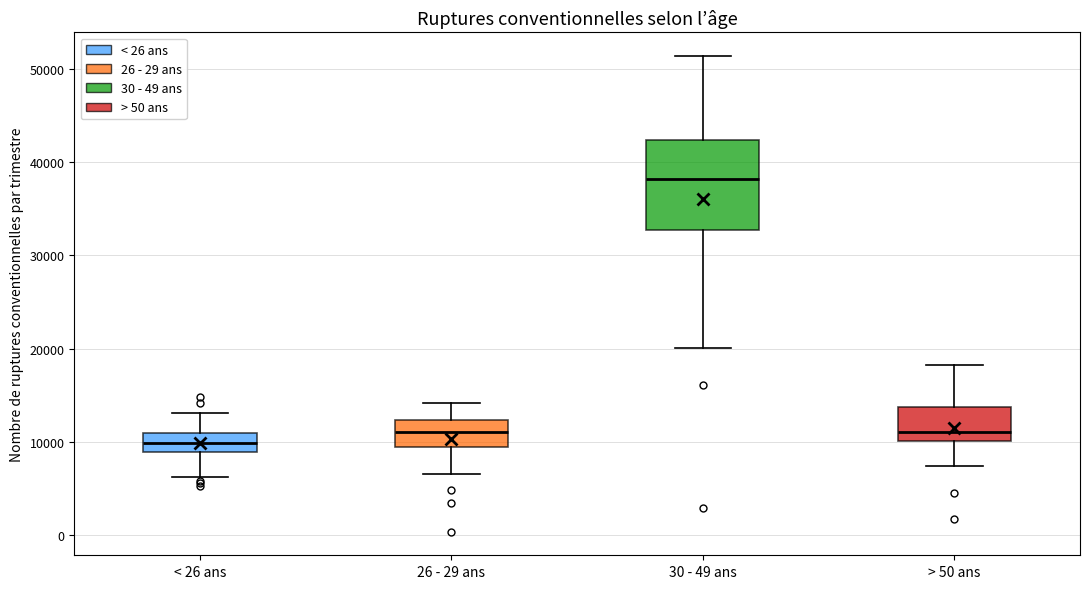

Where is the lower edge of the box for < 26 ans on the y-axis? The values are not printed on the chart, so give them approximately, as read against the axis.

9000